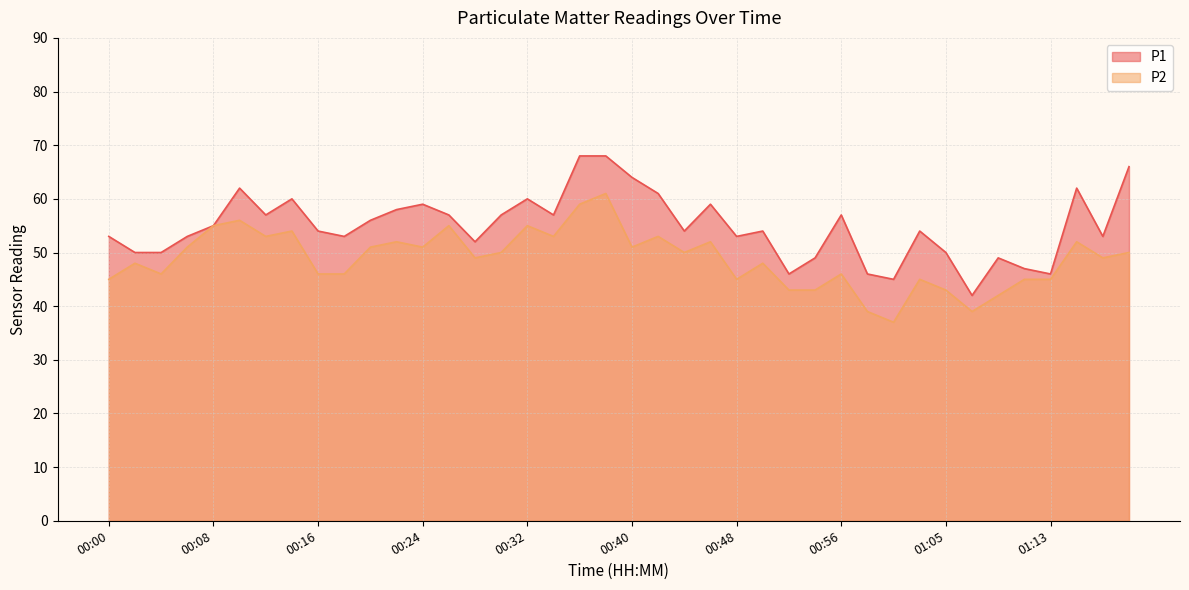

Reading left to right, what are all the values shown in this chart?

P1: 00:00=53	00:02=50	00:04=50	00:06=53	00:08=55	00:10=62	00:12=57	00:14=60	00:16=54	00:18=53	00:20=56	00:22=58	00:24=59	00:26=57	00:28=52	00:31=57	00:32=60	00:34=57	00:36=68	00:38=68	00:40=64	00:42=61	00:44=54	00:46=59	00:48=53	00:50=54	00:52=46	00:54=49	00:56=57	00:58=46	01:01=45	01:03=54	01:05=50	01:07=42	01:09=49	01:11=47	01:13=46	01:15=62	01:17=53	01:19=66
P2: 00:00=45	00:02=48	00:04=46	00:06=51	00:08=55	00:10=56	00:12=53	00:14=54	00:16=46	00:18=46	00:20=51	00:22=52	00:24=51	00:26=55	00:28=49	00:31=50	00:32=55	00:34=53	00:36=59	00:38=61	00:40=51	00:42=53	00:44=50	00:46=52	00:48=45	00:50=48	00:52=43	00:54=43	00:56=46	00:58=39	01:01=37	01:03=45	01:05=43	01:07=39	01:09=42	01:11=45	01:13=45	01:15=52	01:17=49	01:19=50